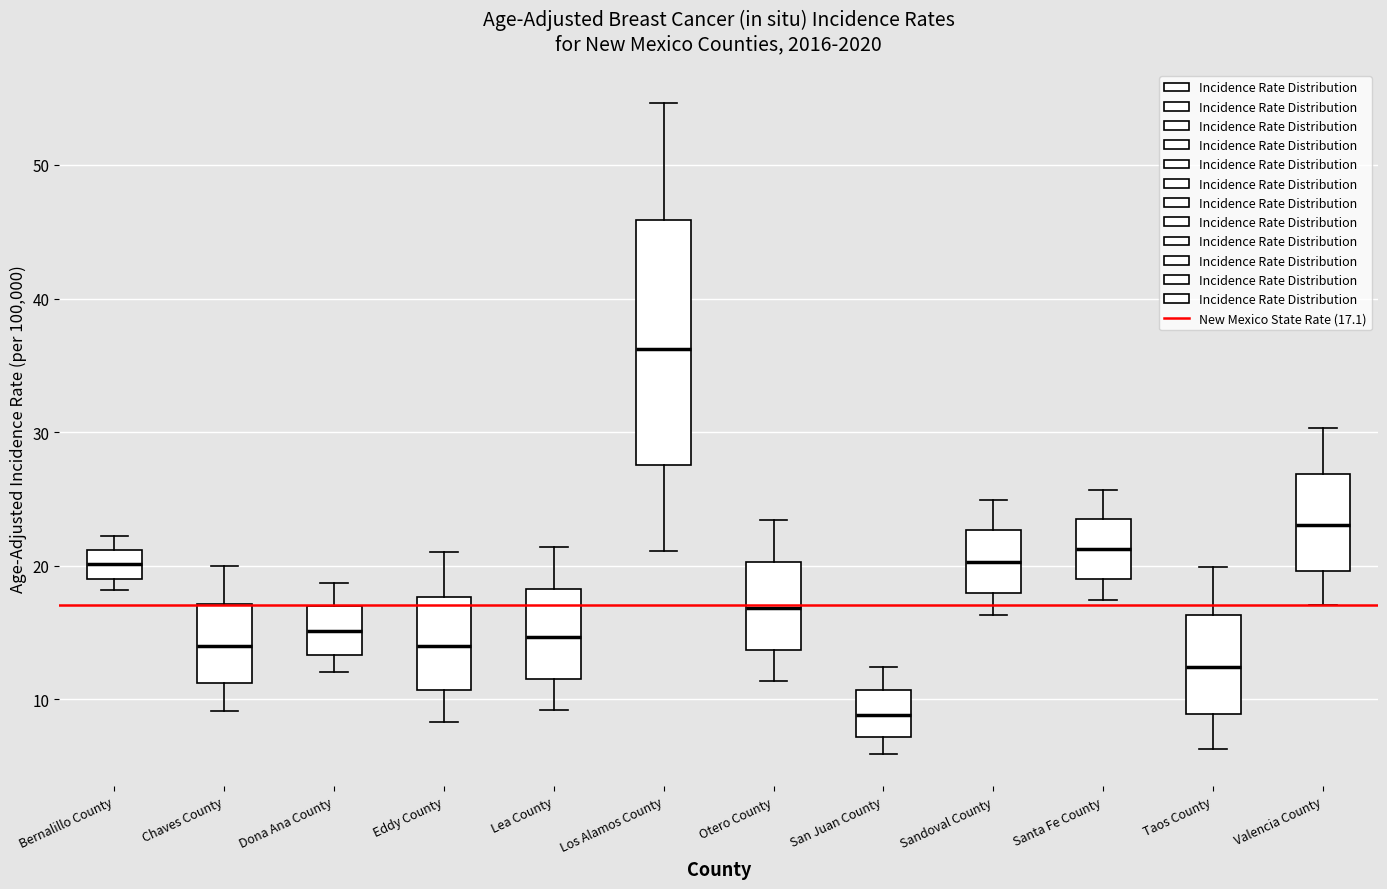

Which box has the highest median line?

Los Alamos County